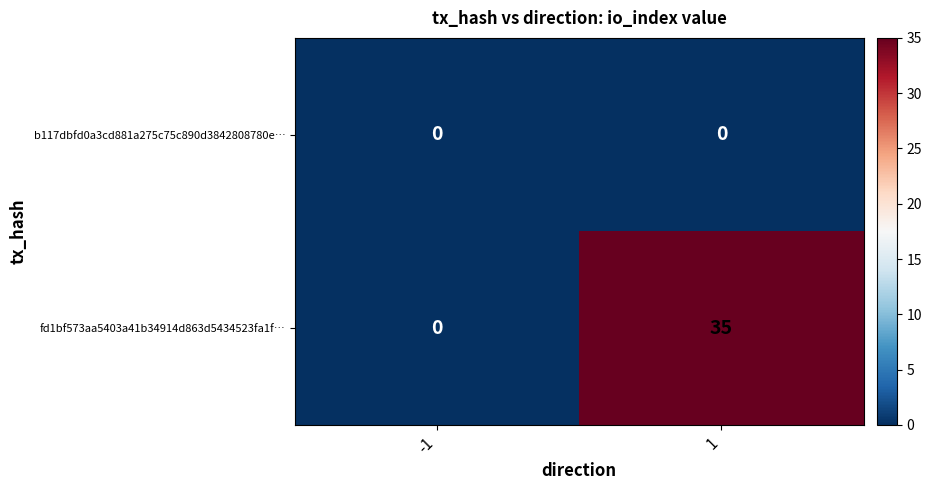

Reading left to right, transcribe all the data shown in this chart.

b117dbfd0a3cd881a275c75c890d3842808780e…: -1=0	1=0
fd1bf573aa5403a41b34914d863d5434523fa1f…: -1=0	1=35